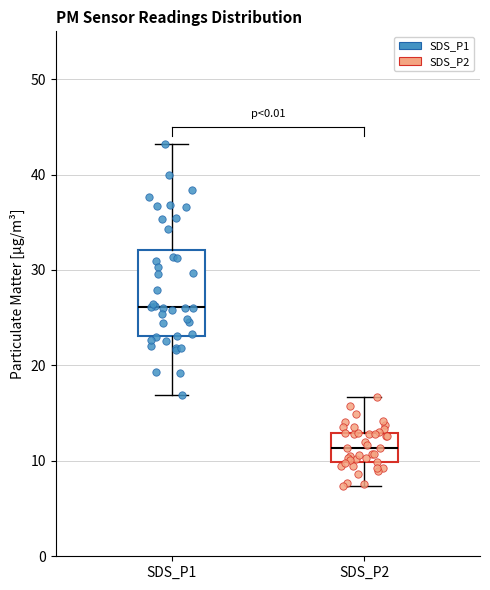

Where is the lower edge of the box for SDS_P1 on the y-axis? The values are not printed on the chart, so give them approximately, as read against the axis.

23